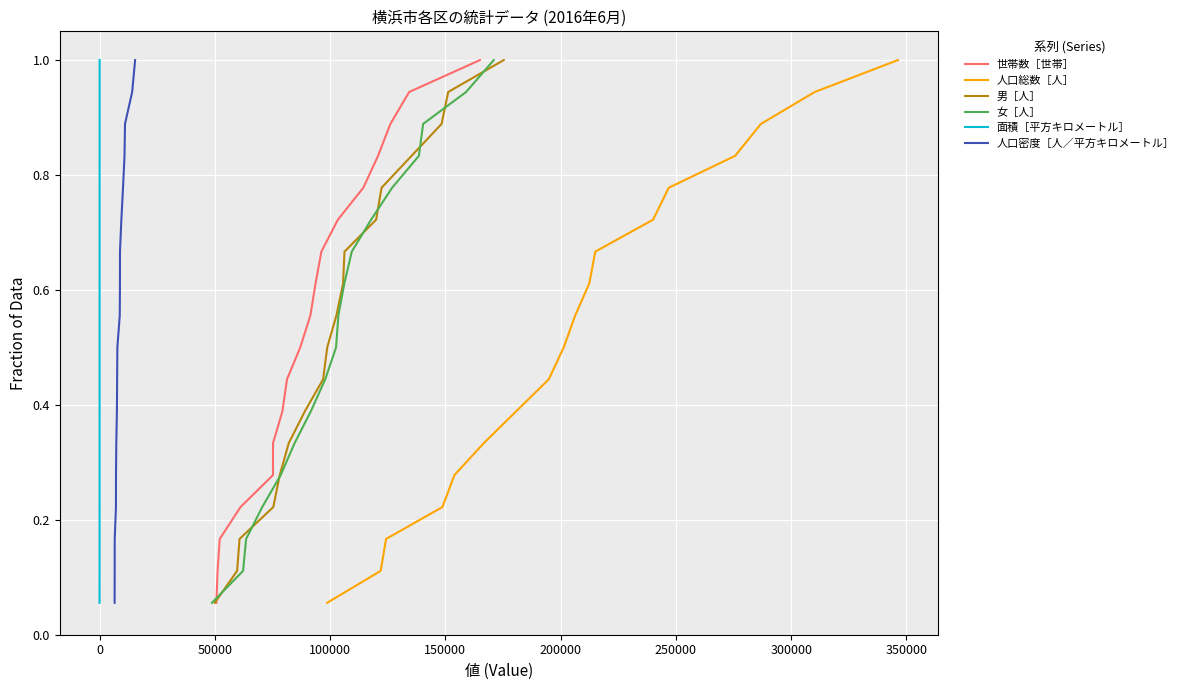

What is the highest value of the 面積［平方キロメートル］ series?

1.0